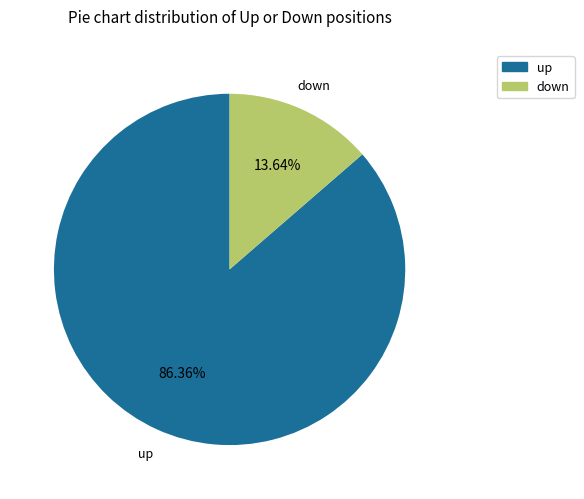

Approximately how many times larger is the value at up compared to down?

6.3